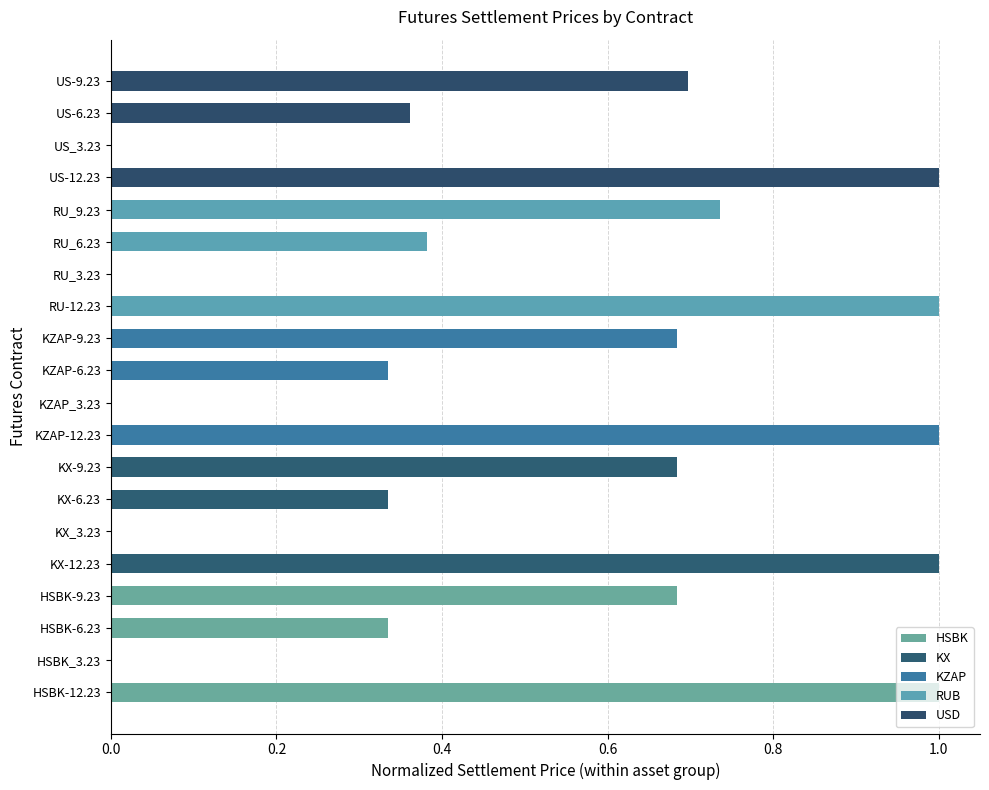

What is the ratio of the value at KX-12.23 to the value at RU-12.23?

1.0